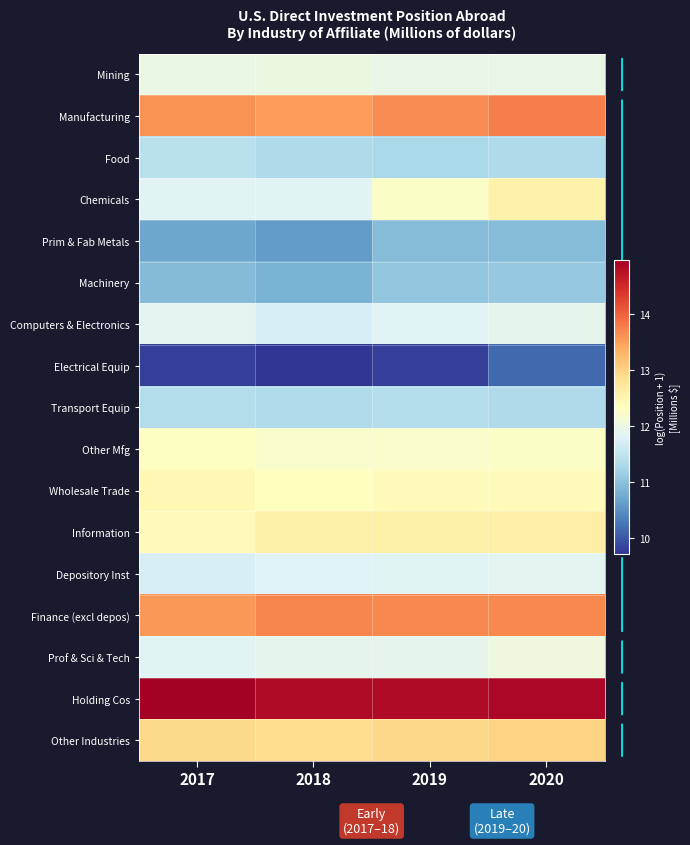

Reading left to right, what are all the values shown in this chart?

Mining: 2017=12.0	2018=12.0	2019=12.0	2020=11.9
Manufacturing: 2017=13.6	2018=13.5	2019=13.7	2020=13.8
Food: 2017=11.5	2018=11.3	2019=11.3	2020=11.3
Chemicals: 2017=11.8	2018=11.9	2019=12.3	2020=12.6
Prim & Fab Metals: 2017=10.7	2018=10.6	2019=11.0	2020=11.0
Machinery: 2017=10.9	2018=10.8	2019=11.1	2020=11.1
Computers & Electronics: 2017=11.9	2018=11.7	2019=11.8	2020=11.9
Electrical Equip: 2017=9.8	2018=9.7	2019=9.8	2020=10.1
Transport Equip: 2017=11.4	2018=11.3	2019=11.4	2020=11.3
Other Mfg: 2017=12.3	2018=12.2	2019=12.2	2020=12.3
Wholesale Trade: 2017=12.4	2018=12.3	2019=12.4	2020=12.4
Information: 2017=12.4	2018=12.6	2019=12.6	2020=12.6
Depository Inst: 2017=11.7	2018=11.8	2019=11.9	2020=11.9
Finance (excl depos): 2017=13.6	2018=13.7	2019=13.7	2020=13.7
Prof & Sci & Tech: 2017=11.9	2018=11.9	2019=11.9	2020=12.0
Holding Cos: 2017=15.0	2018=14.8	2019=14.8	2020=14.9
Other Industries: 2017=12.9	2018=12.9	2019=12.9	2020=13.0